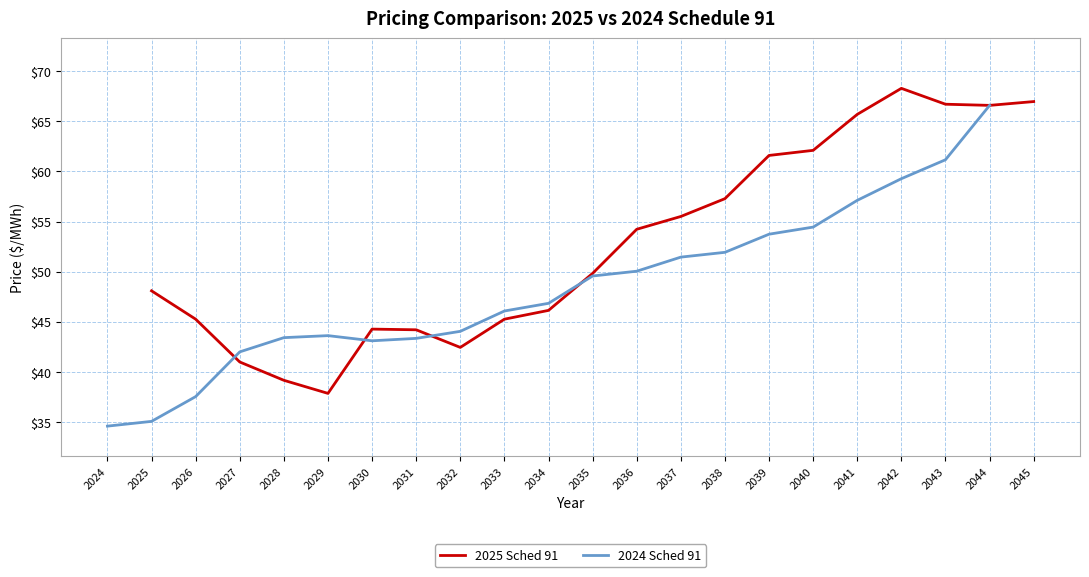

After their last crossing, which series has the higher values: 2024 Sched 91 or 2025 Sched 91?

2025 Sched 91